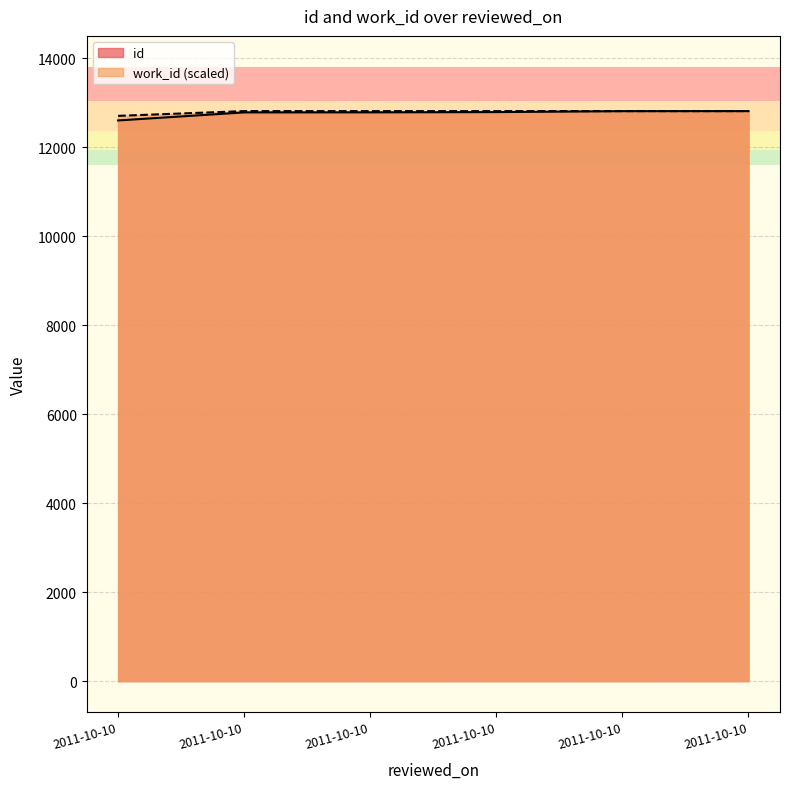

What is the difference between the id values at 2011-10-10 and 2011-10-10?

29.0